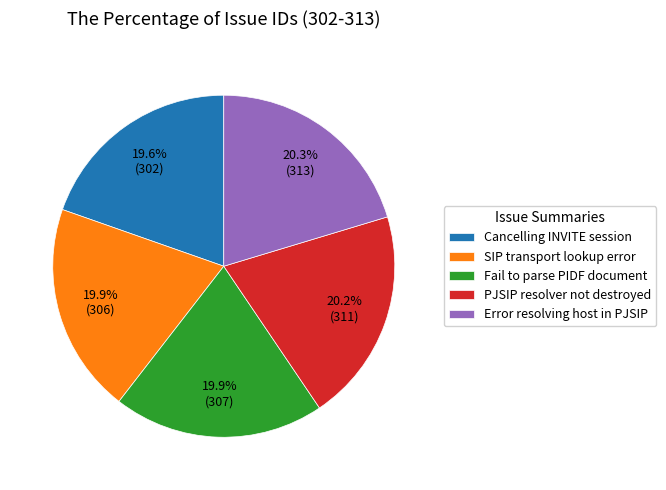

How many segments does this pie chart have?

5